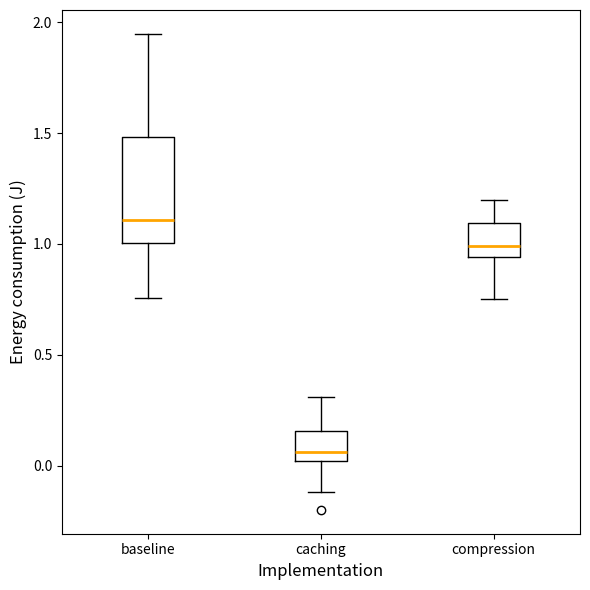

Which box has the lowest median line?

caching